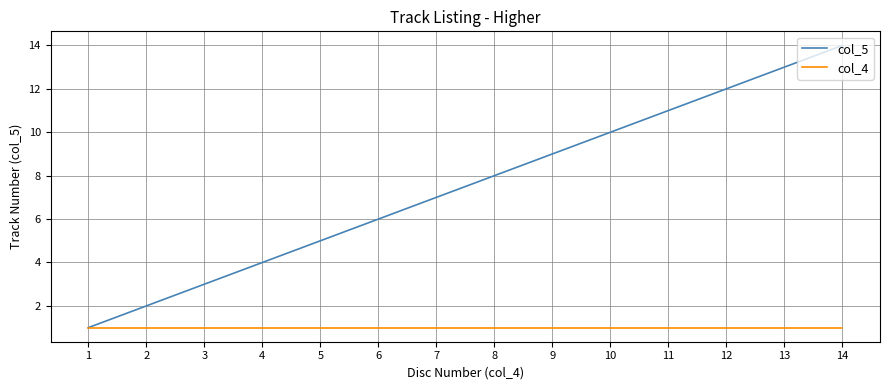

List the series in order of their overall mean, highest first.

col_5, col_4